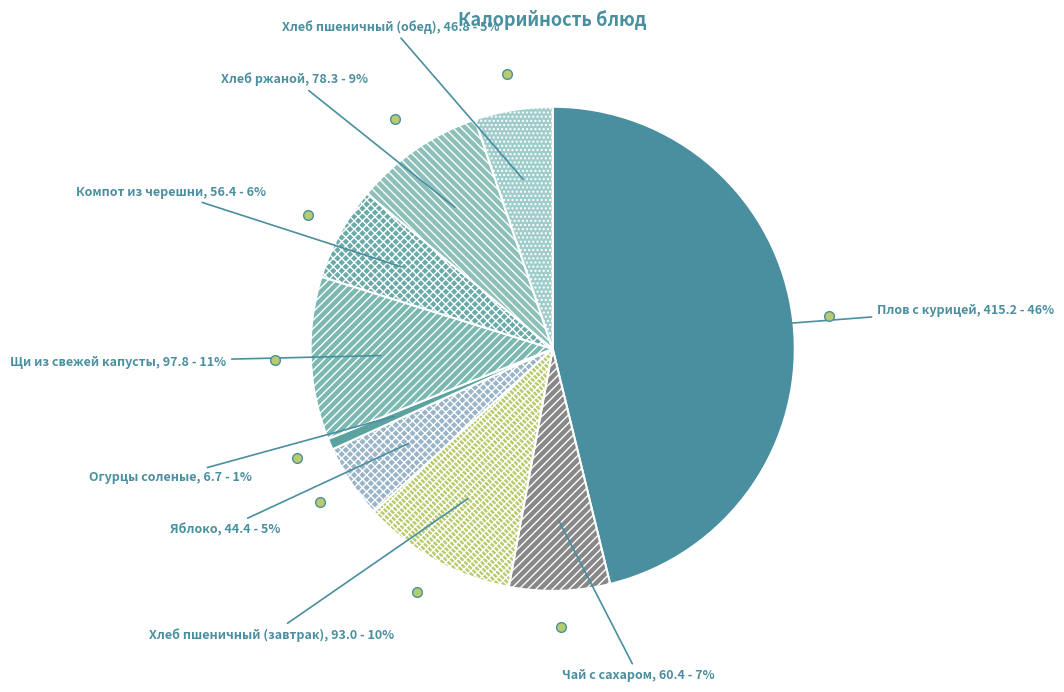

True or false: Плов с курицей accounts for 46% of the total.

True